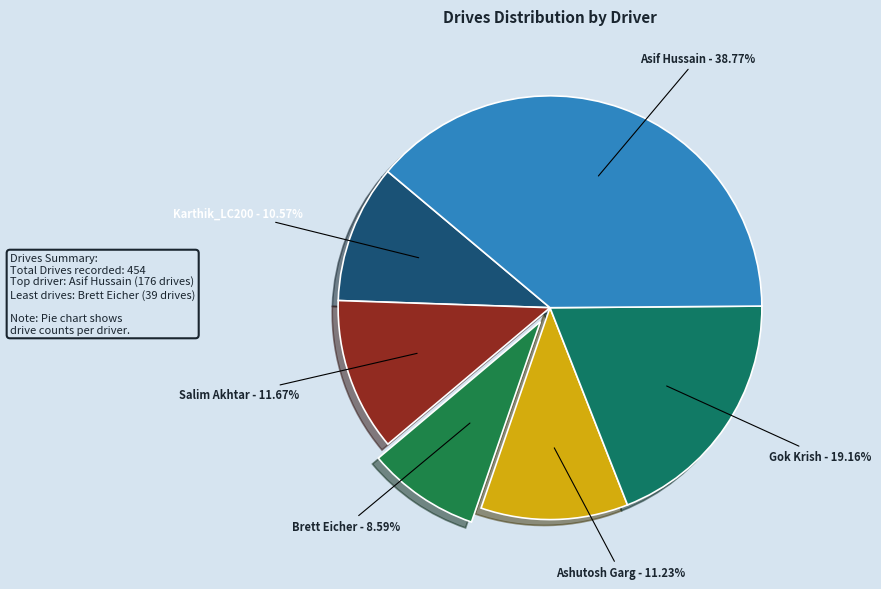

To the nearest percent, what is the average slice percentage?

17%